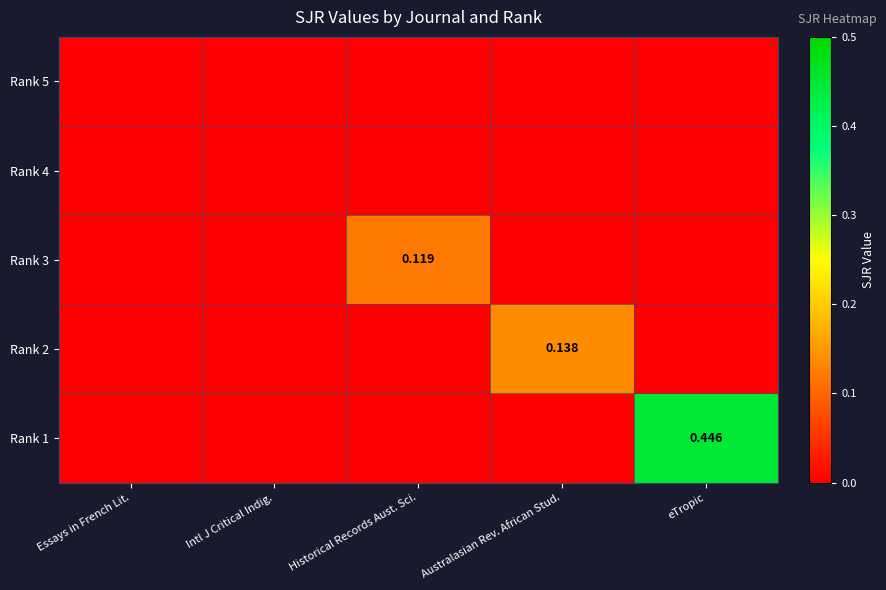

At which category is the sum across all series the highest?

eTropic